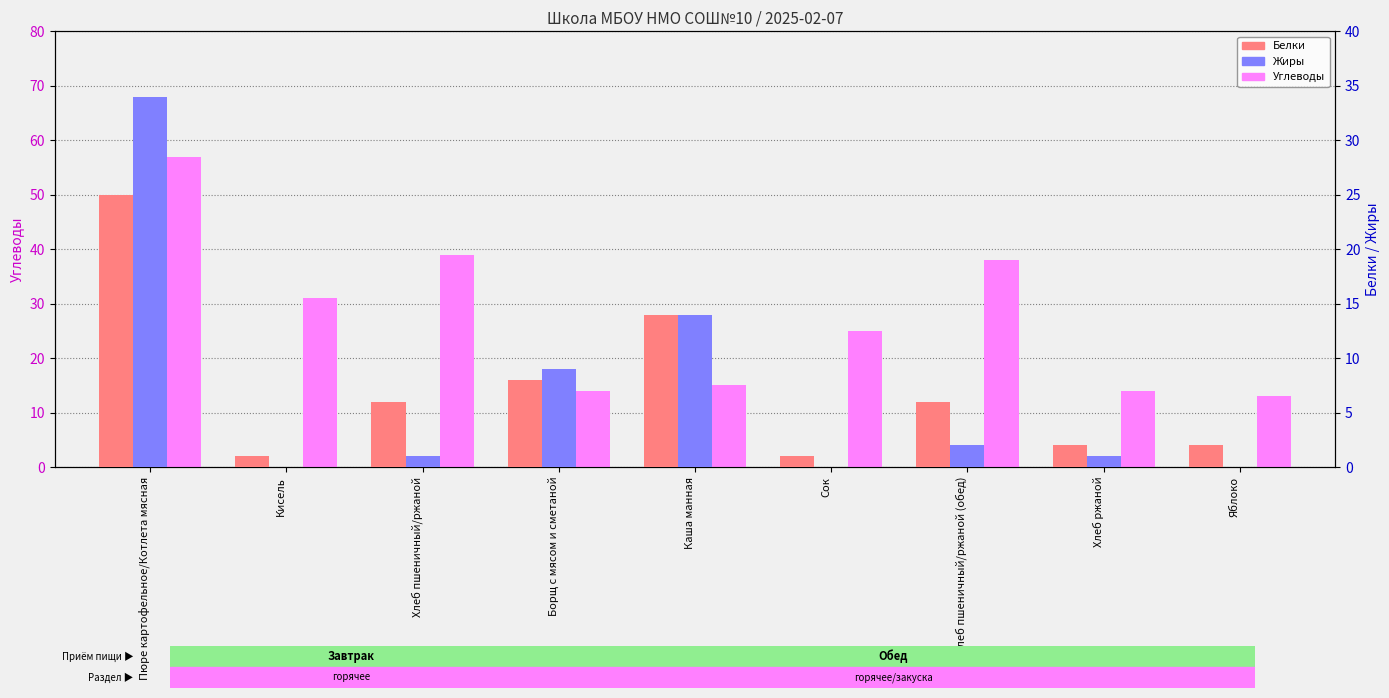

True or false: Жиры has a value of -17 at Сок.

False